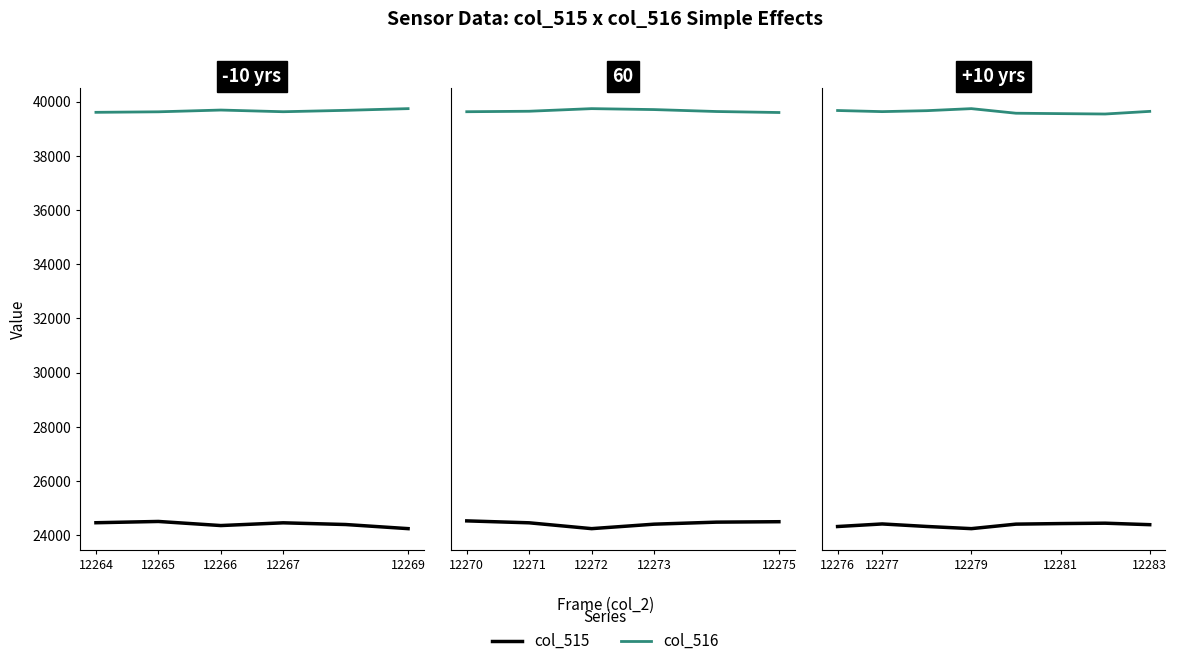

Which series changed the most between 12276 and 12283?

col_515